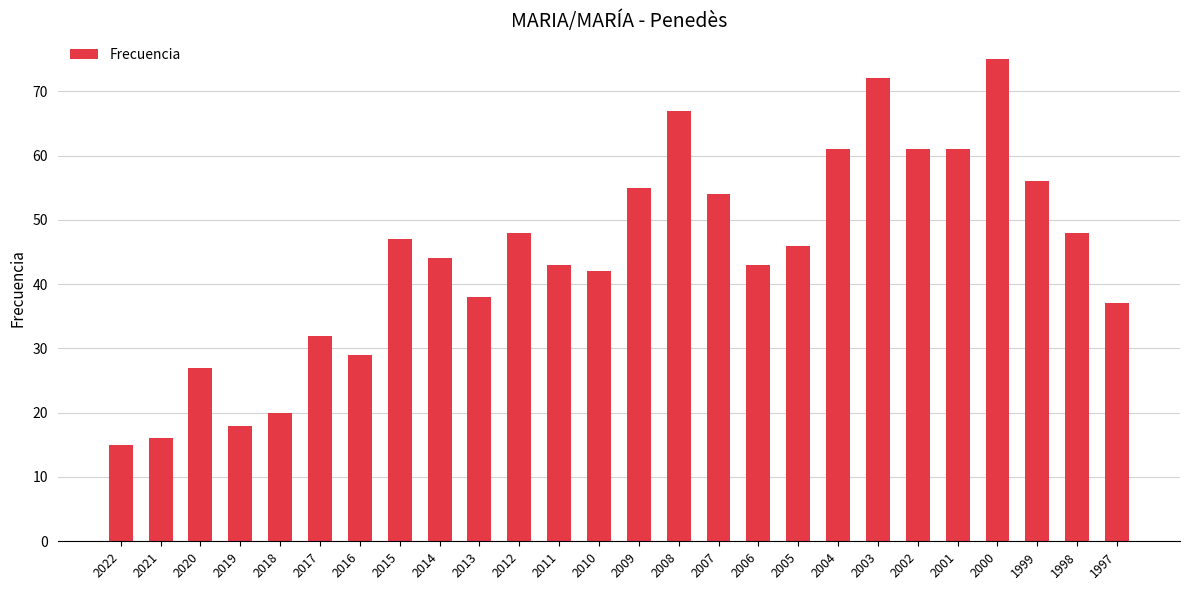

What is the difference between the maximum and second lowest values?

59